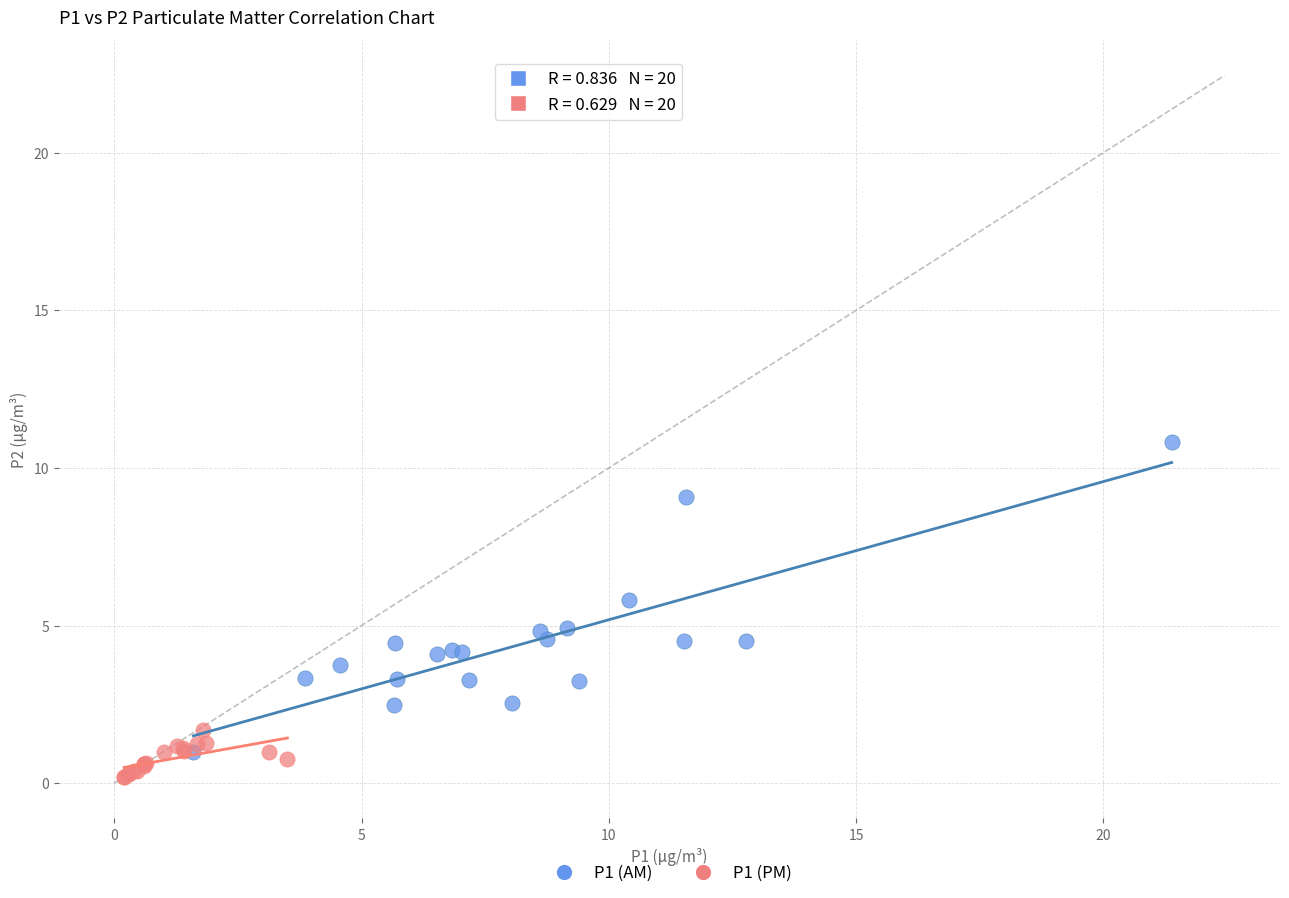

Which series reaches the maximum Y coordinate?

P1 (AM)